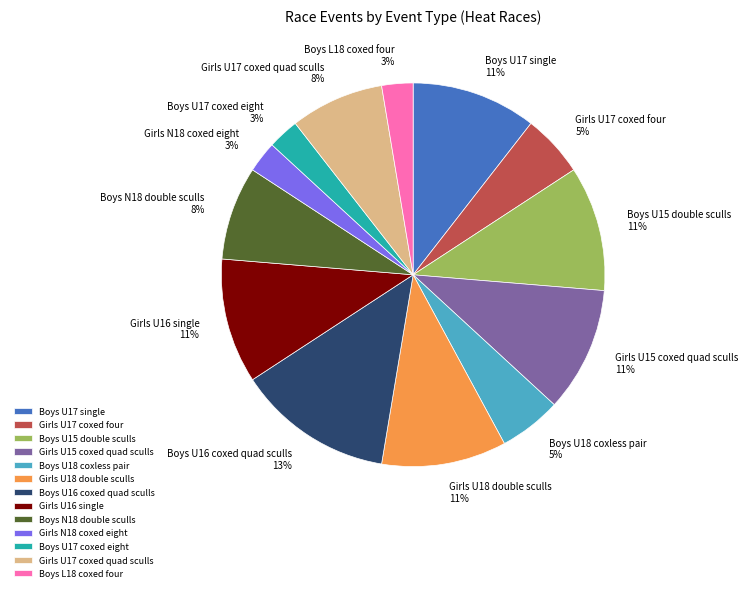

Which category has the biggest portion of the pie?

Boys U16 coxed quad sculls